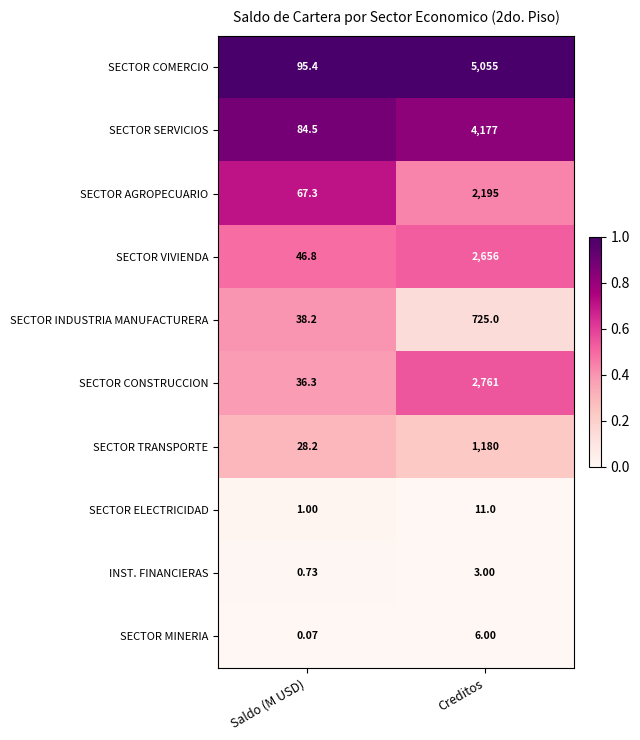

Which category has the highest value in the SECTOR AGROPECUARIO series?

Creditos